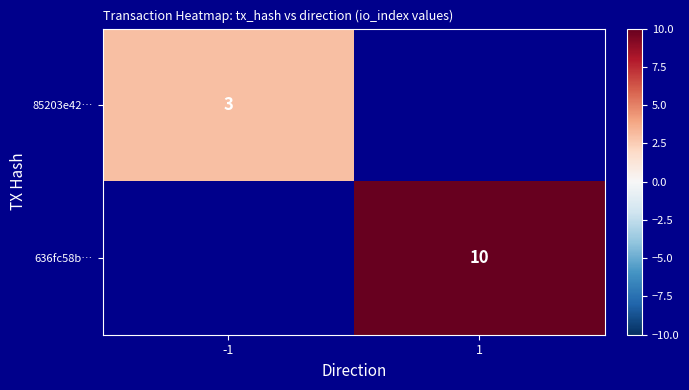

The value of 85203e42… at -1 is 3. True or false?

True